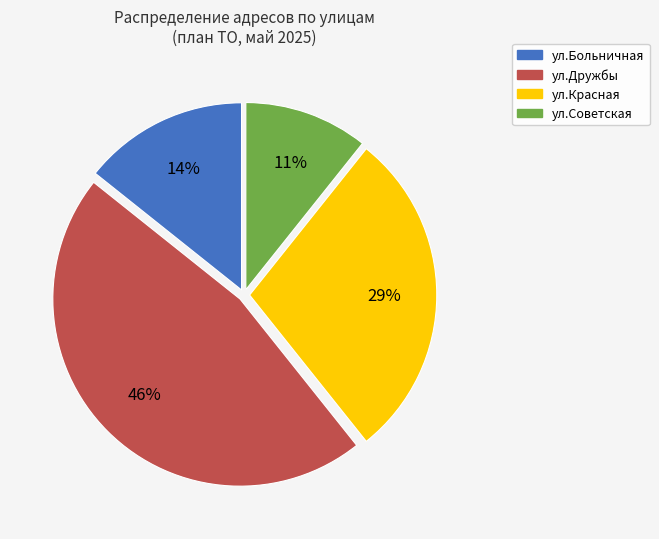

How many slices are in this pie chart?

4